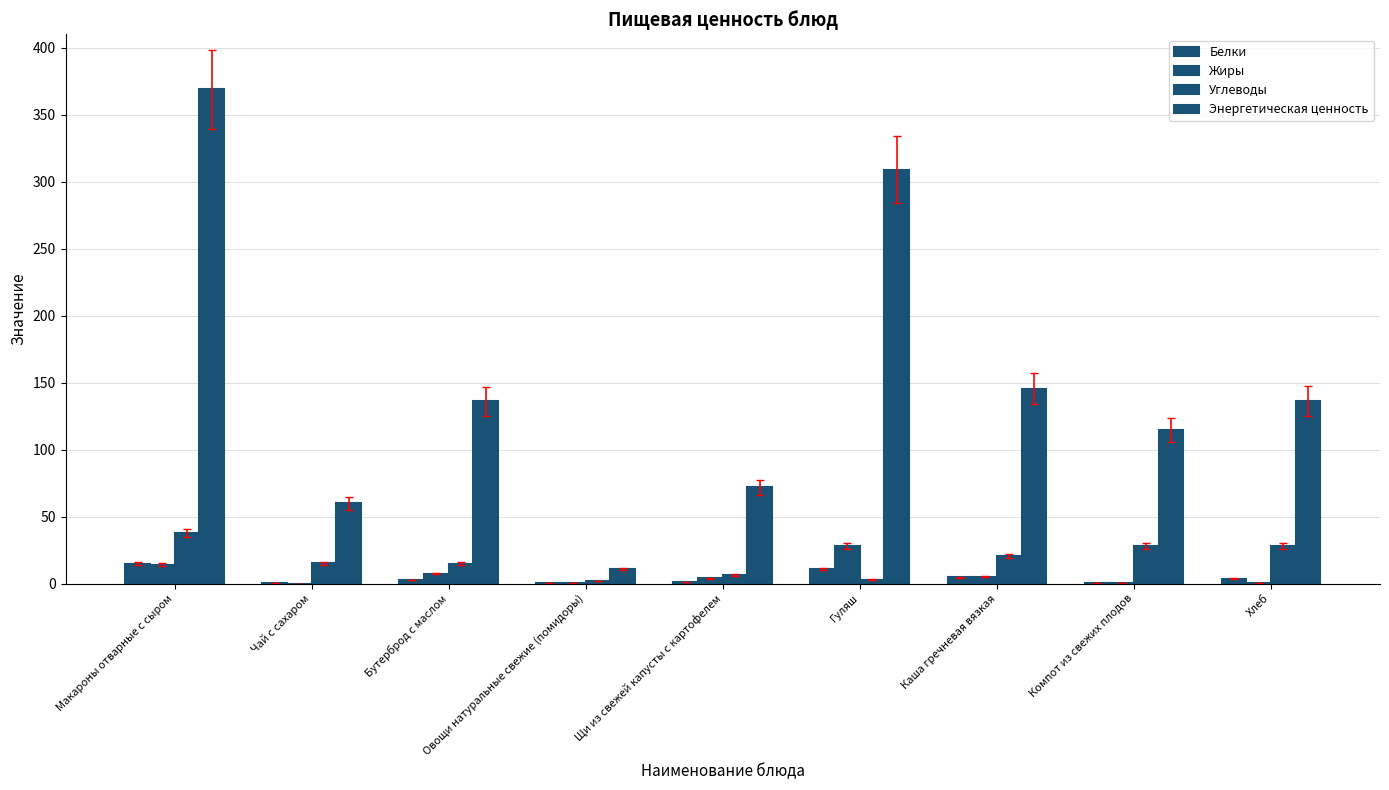

How many categories are shown in the chart?

9